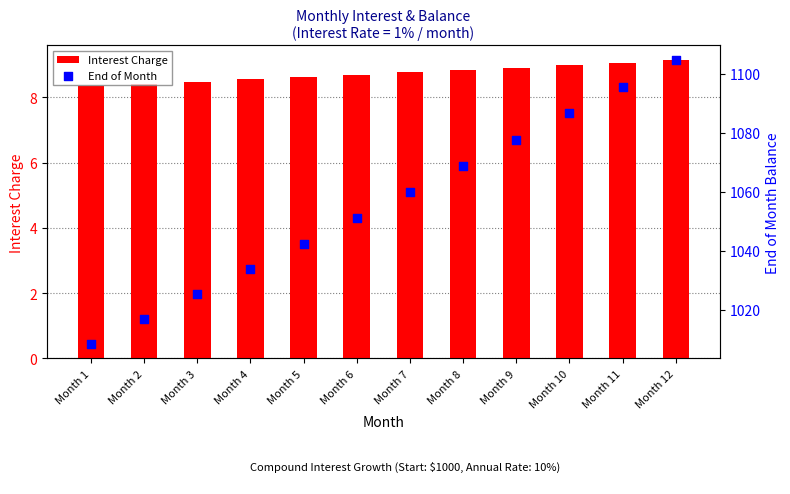

At how many categories does at least one series exceed 258?

12